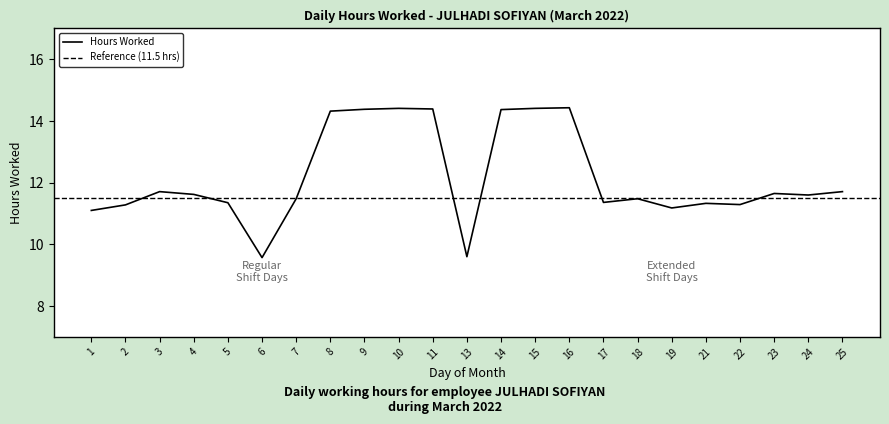

True or false: the data shows 16.3 at 7.

False